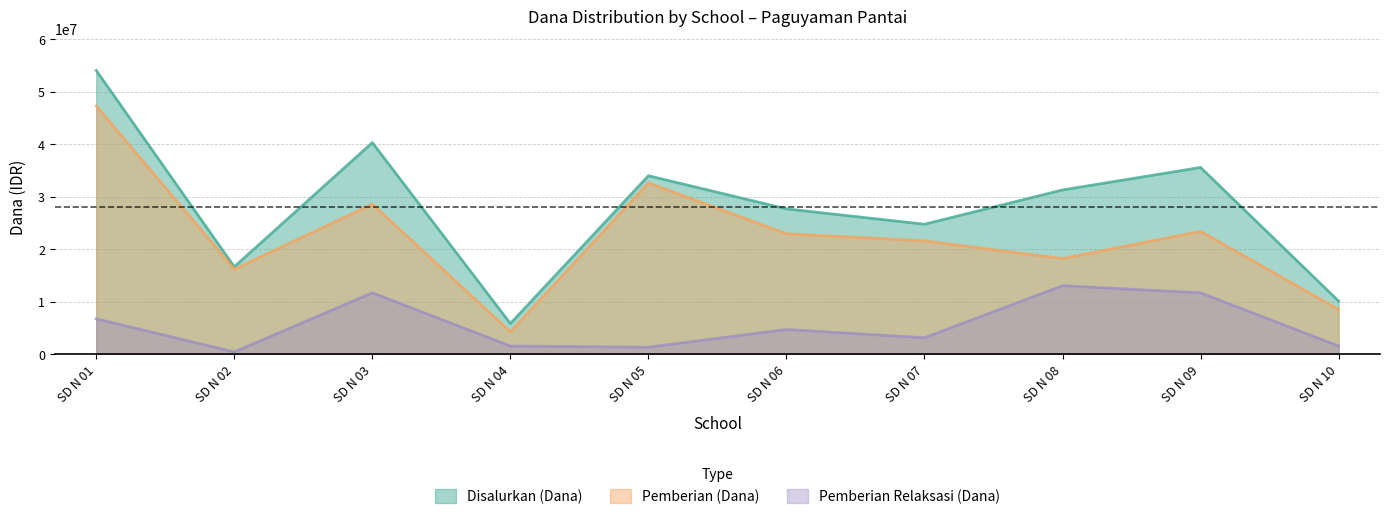

The Disalurkan (Dana) series shows 24750000 at SD N 07. True or false?

True